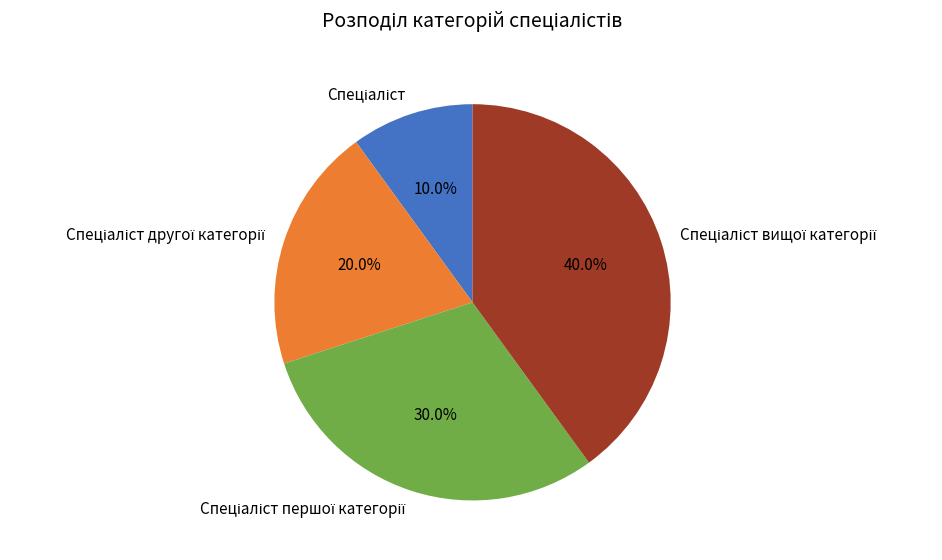

Is there any slice that represents more than half of the pie?

No